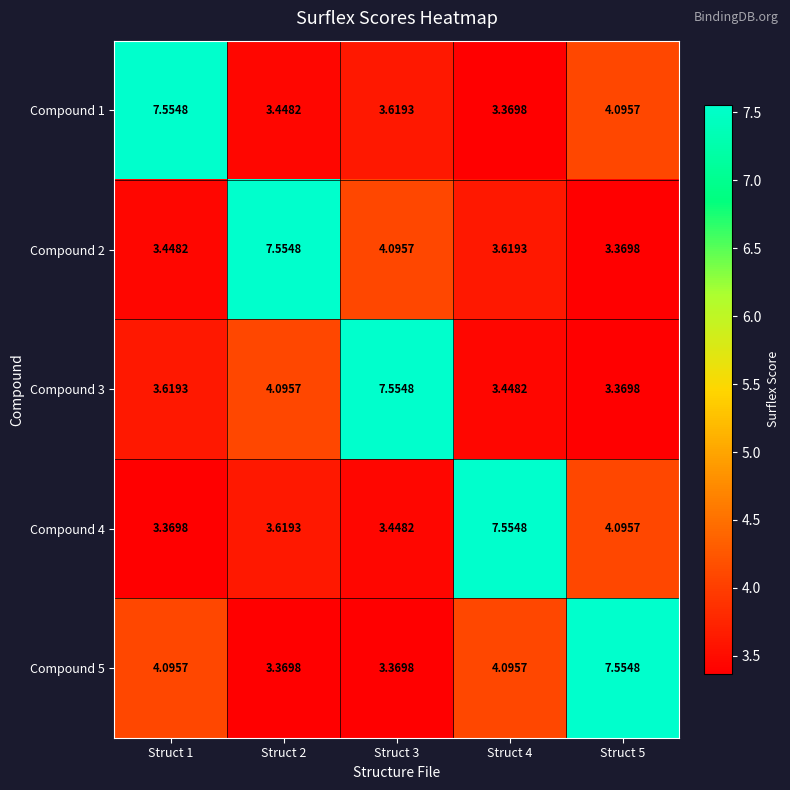

Is the value of Compound 4 at Struct 2 greater than the value of Compound 5 at Struct 4?

No